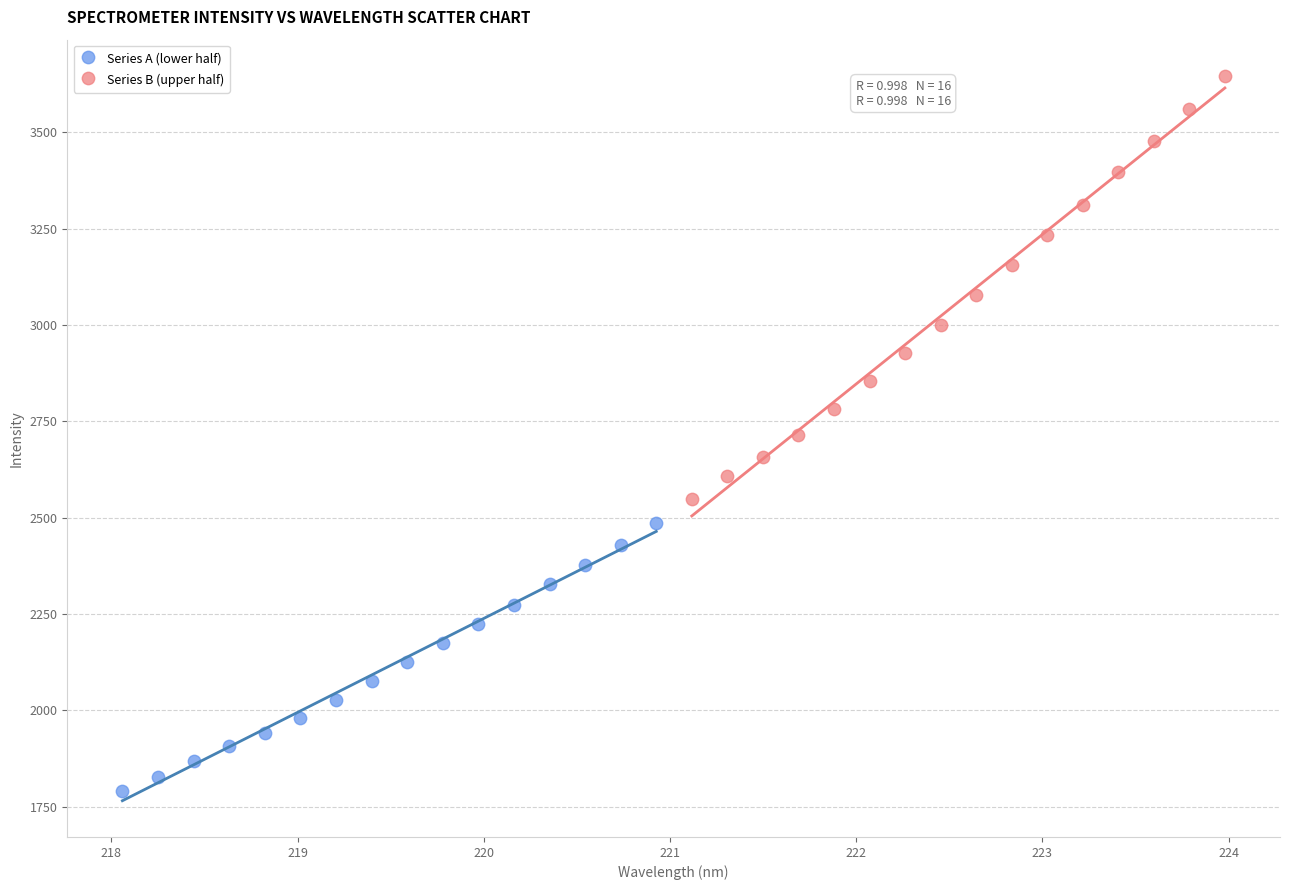

Which series has the widest spread of Y values?

Series B (upper half)